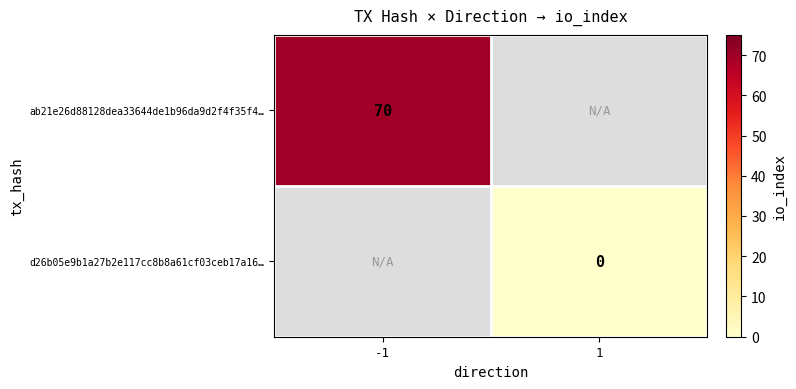

The ab21e26d88128dea33644de1b96da9d2f4f35f4… series shows 37 at -1. True or false?

False